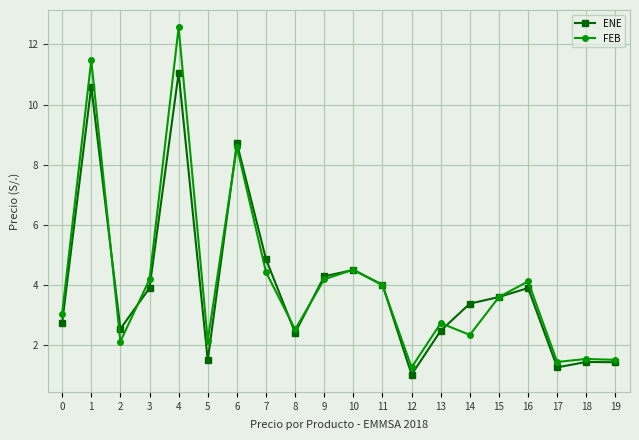

True or false: FEB has more than 1 points higher than both neighbors.

True